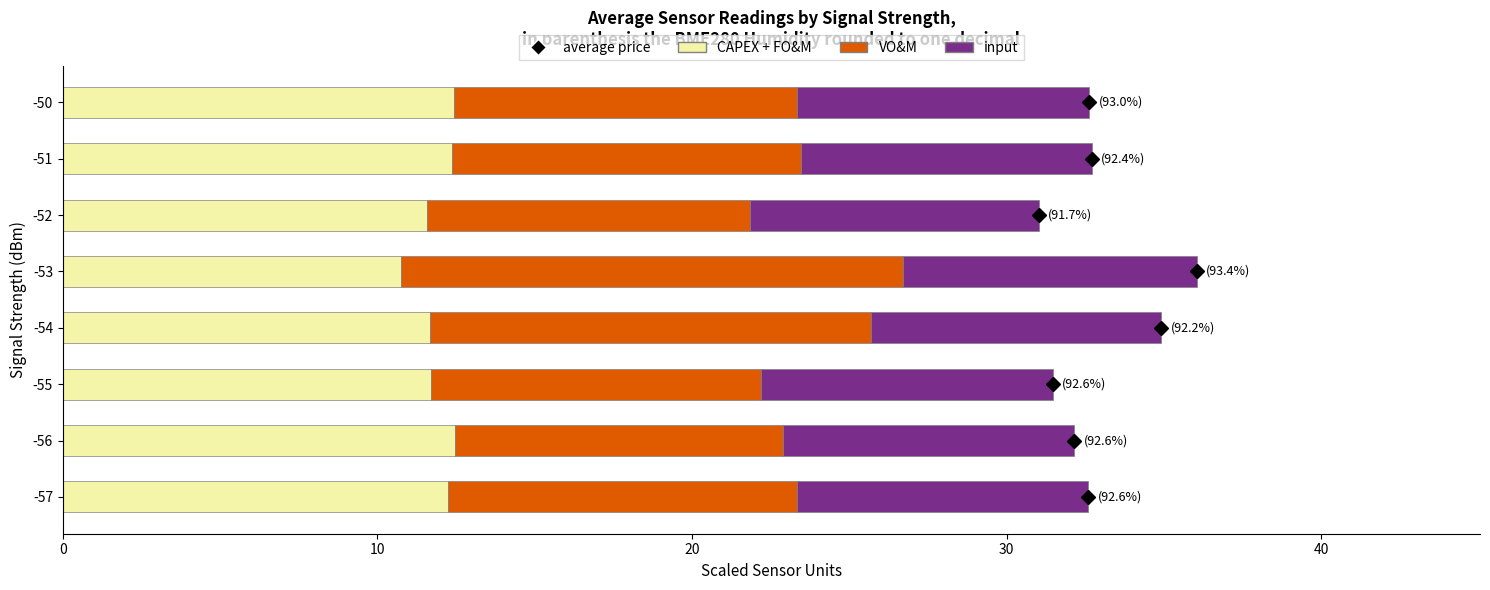

What is the total value across all series at -52?

31.0